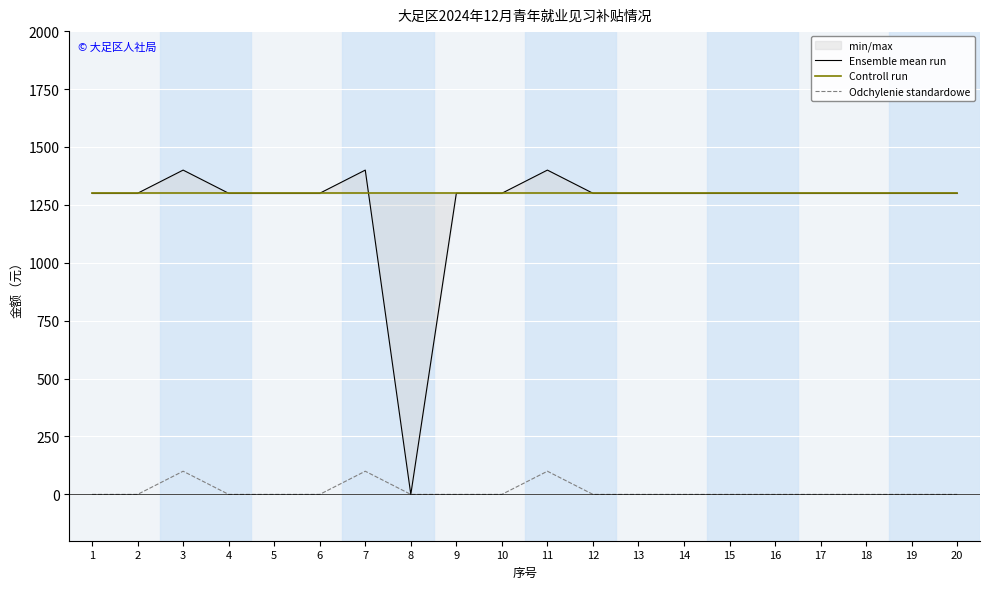

Which series has the widest spread of values?

Ensemble mean run